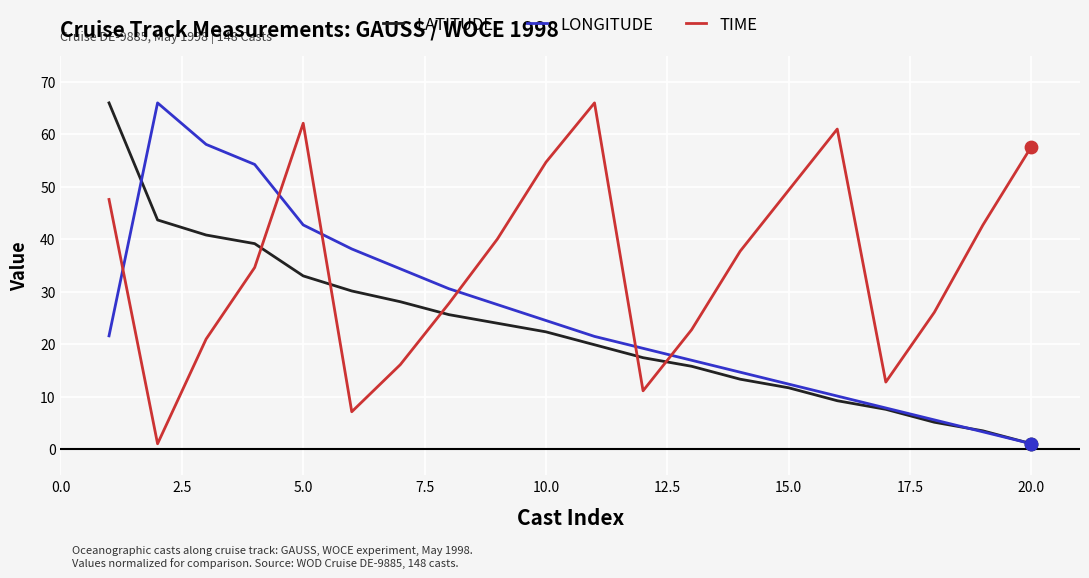

List the series in order of their overall mean, highest first.

TIME, LONGITUDE, LATITUDE